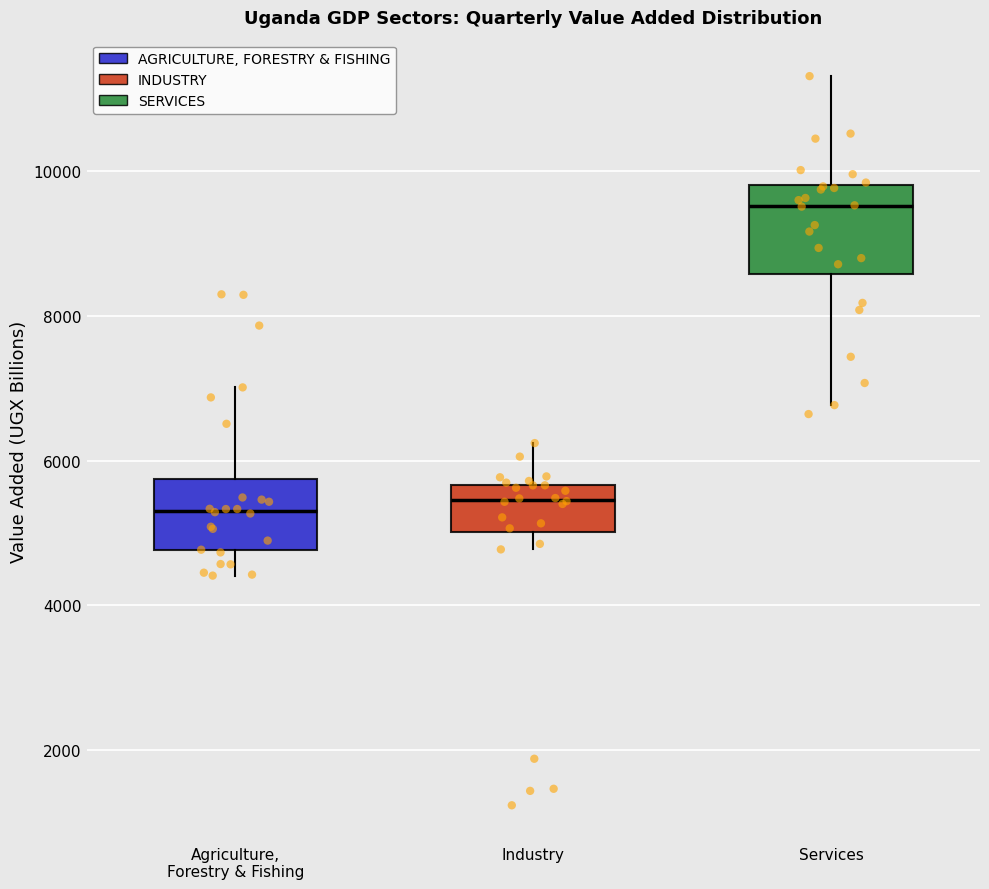

Which box has the highest median line?

Services